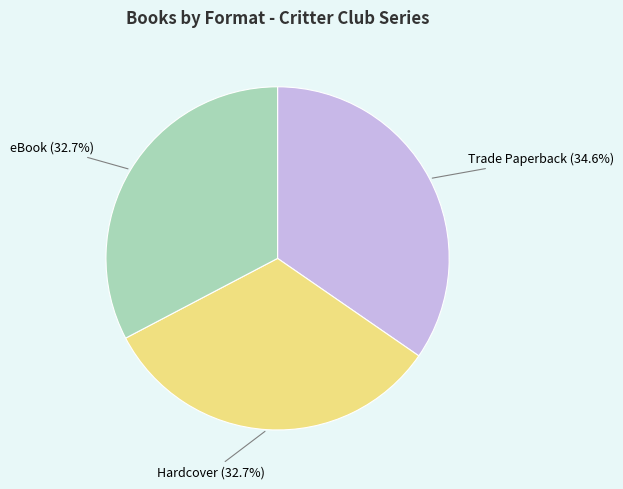

What portion of the pie excludes eBook?

67.3%